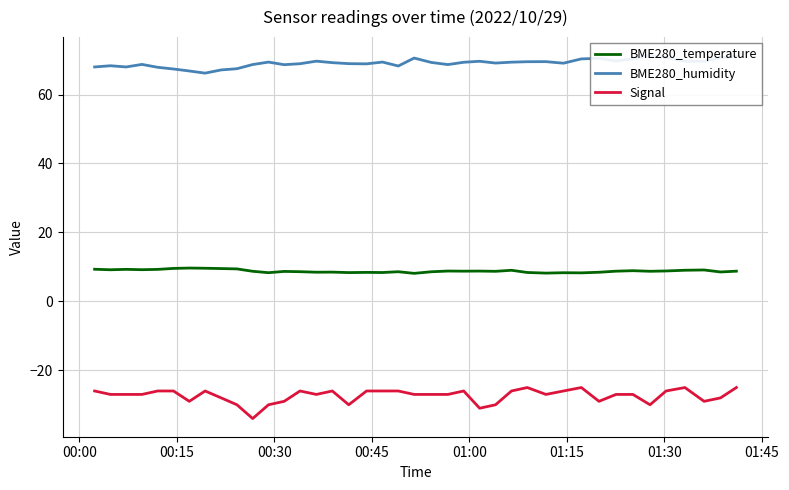

True or false: Signal and BME280_temperature cross at least once.

False